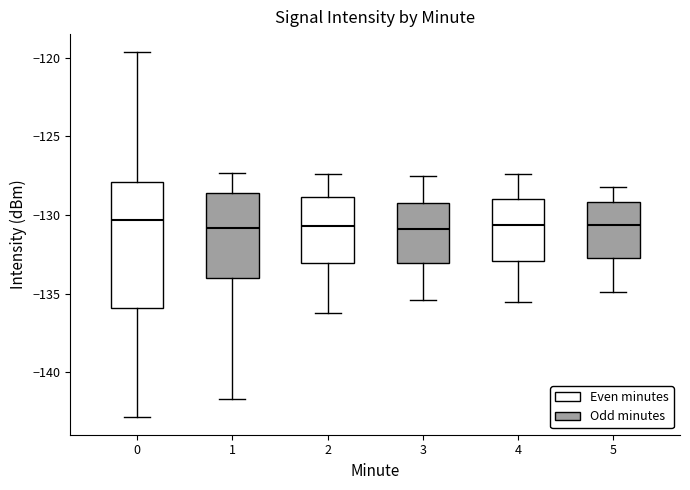

Where is the upper edge of the box at x = 4 on the y-axis? The values are not printed on the chart, so give them approximately, as read against the axis.

-129.0